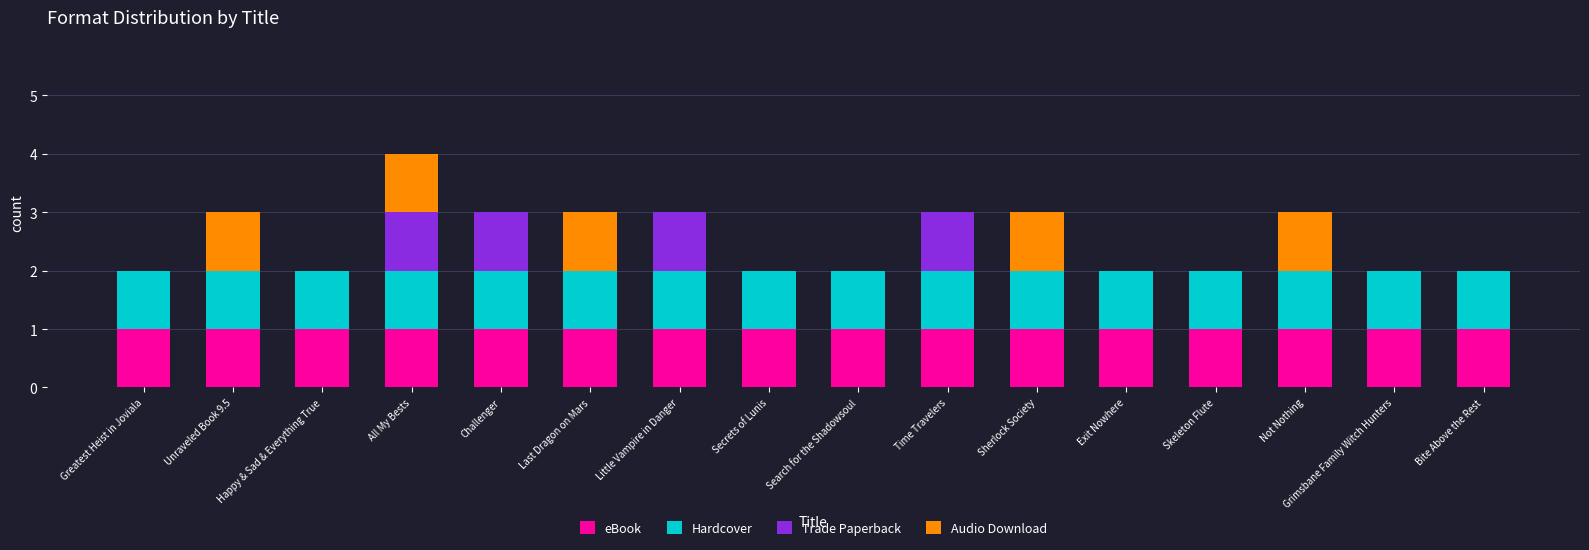

At which category is the sum across all series the highest?

All My Bests